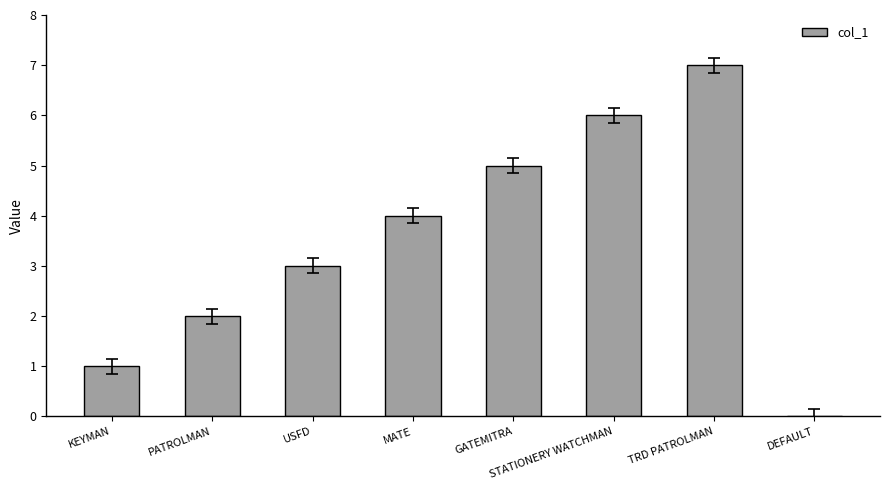

What is the sum of the values at USFD and MATE?

7